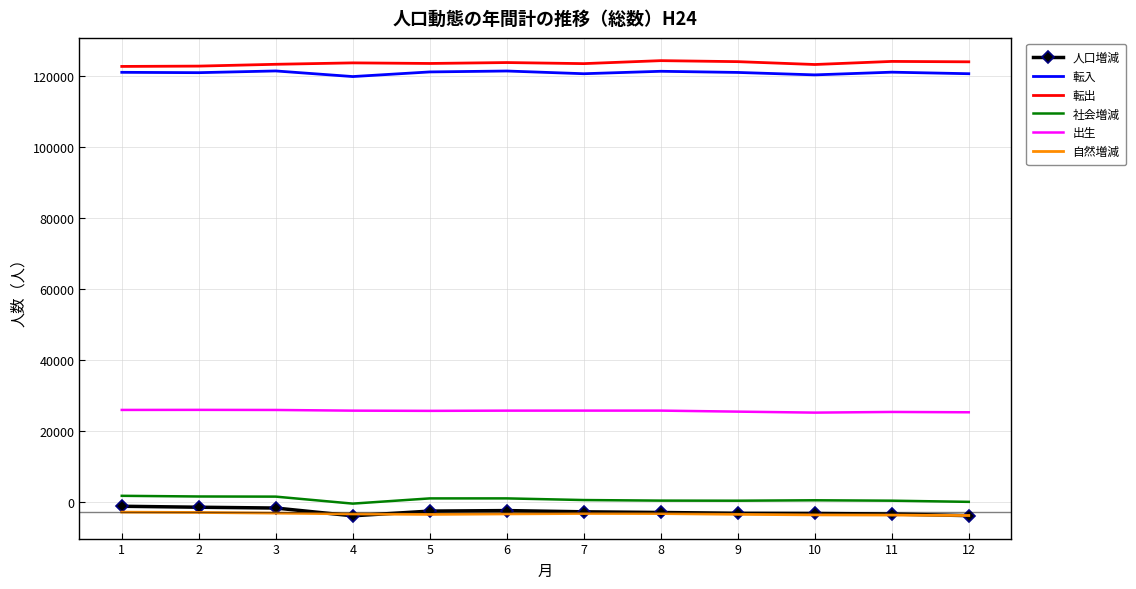

True or false: 転出 and 転入 cross at least once.

False